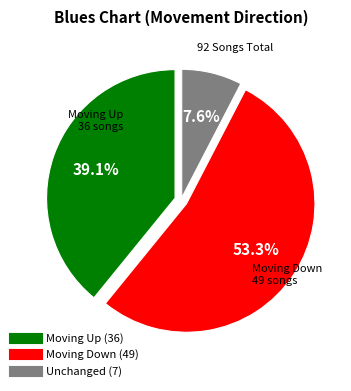

Is there any slice that represents more than half of the pie?

Yes